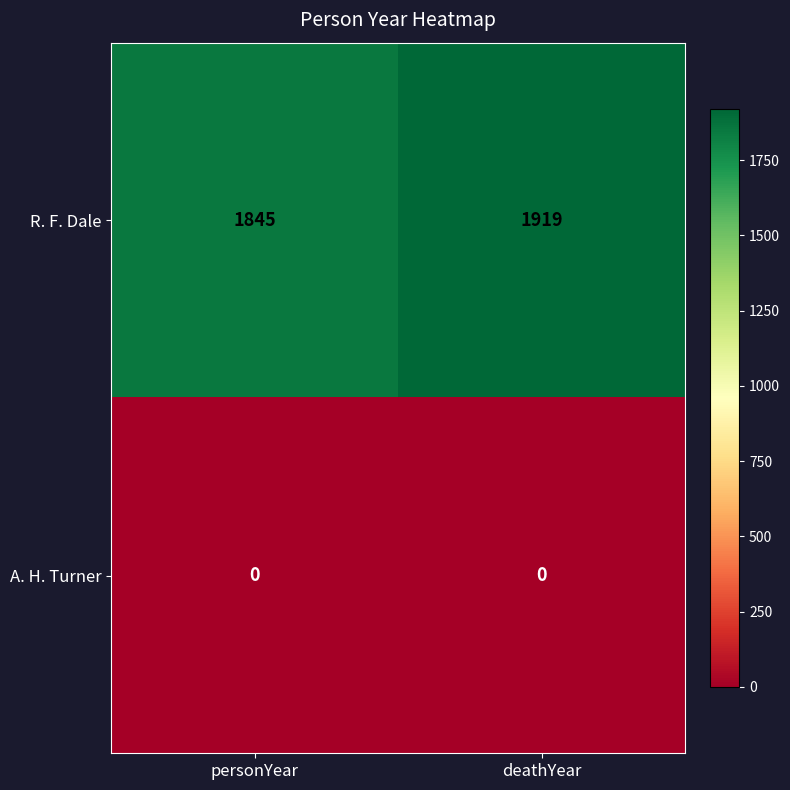

What is the difference between the maximum and minimum values in the R. F. Dale series?

74